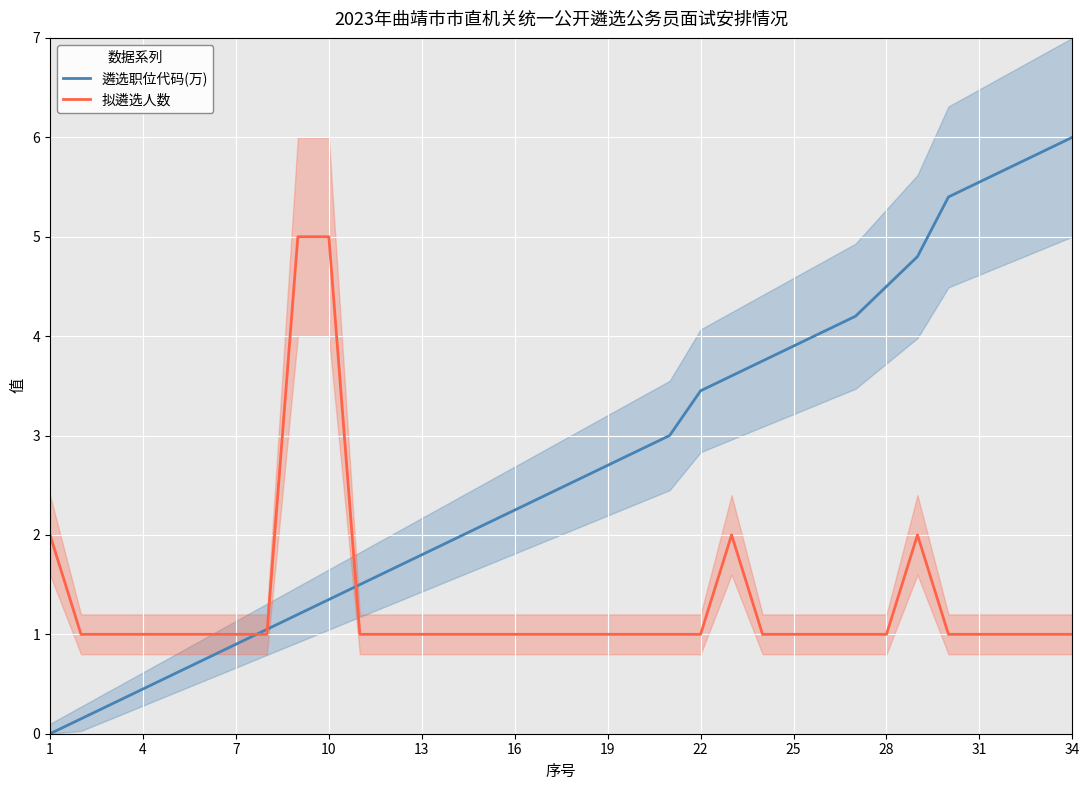

True or false: 遴选职位代码(万) has a value of 3.7 at 31.

False